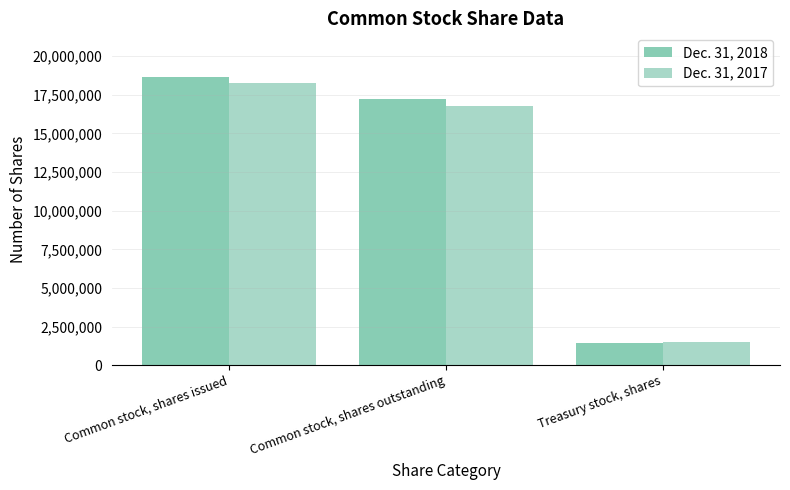

Is it true that Dec. 31, 2018 equals 10726519 at Common stock, shares issued?

False